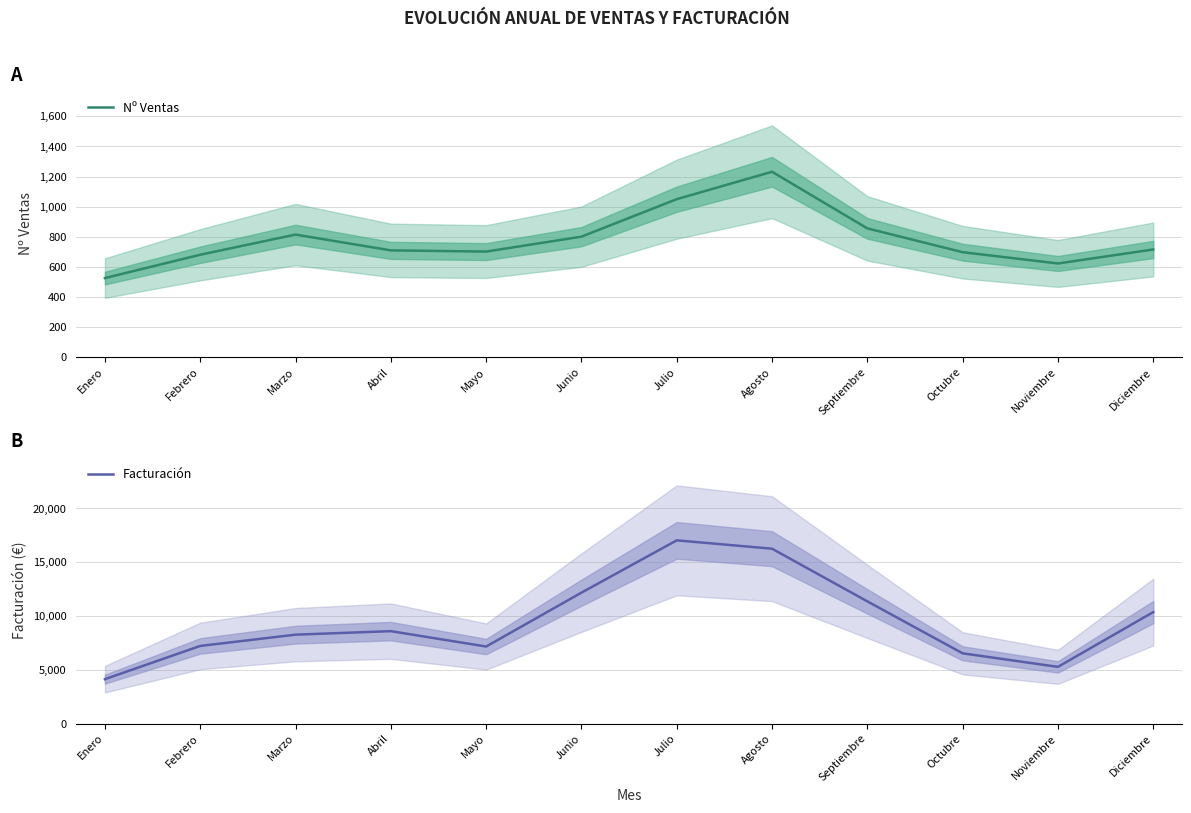

Which series changed the most between Marzo and Mayo?

Facturación